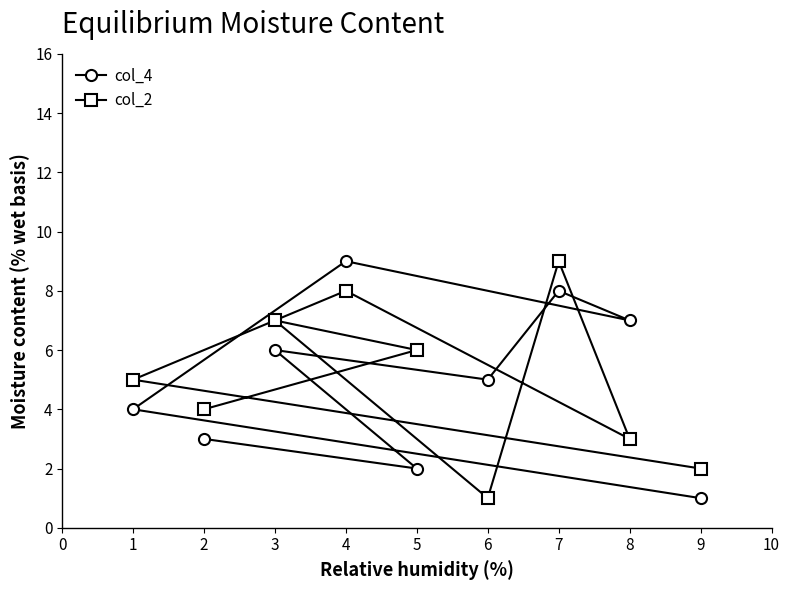

How many series are shown in this chart?

2